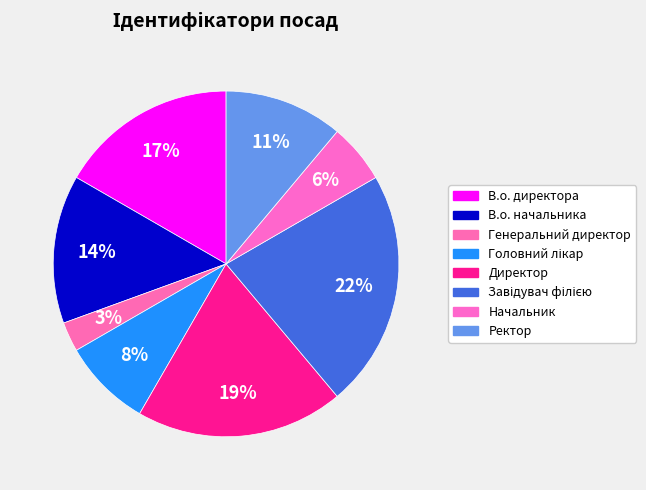

The Ректор slice represents 11% of the pie. True or false?

True